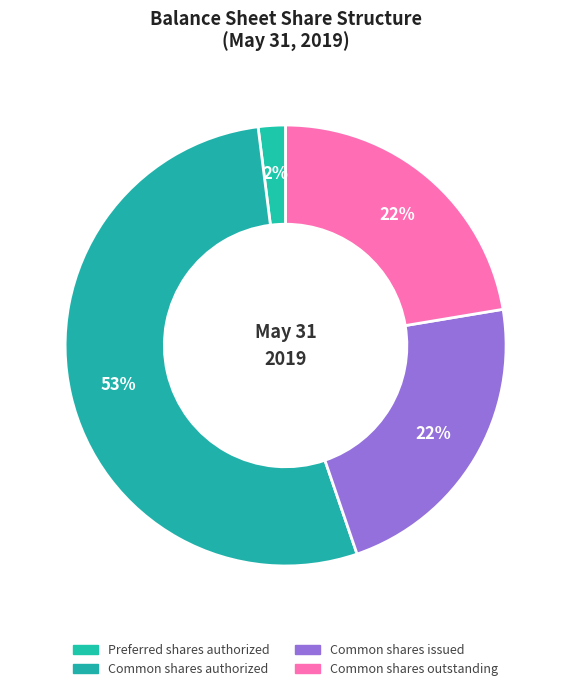

How many segments does this pie chart have?

4